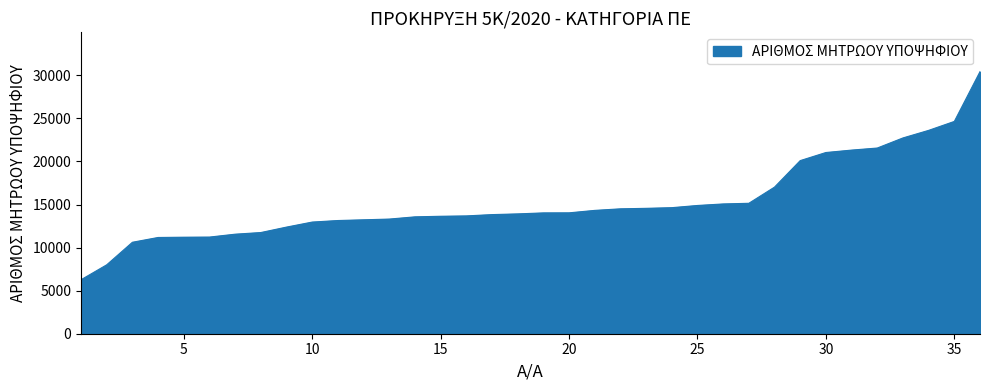

What is the difference between the maximum and minimum values?

24160